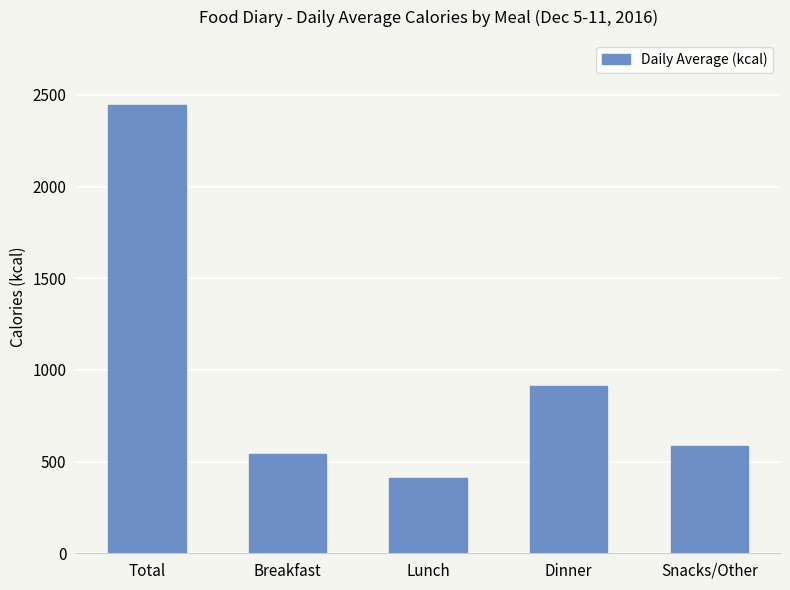

What is the minimum value shown in the chart?

409